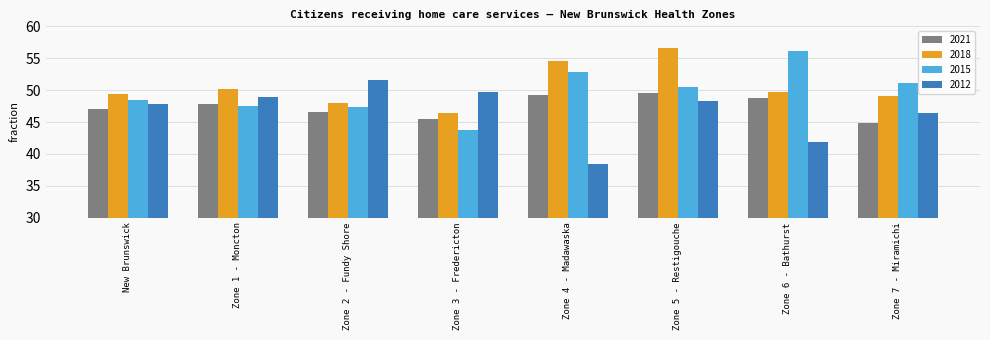

Is it true that 2018 equals 37.8 at Zone 4 - Madawaska?

False